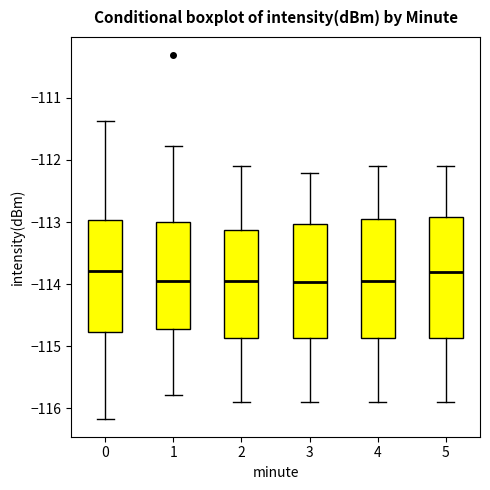

Reading left to right, transcribe this box plot: for each box, give where its median line is, the range the box spans, and where its two whiskers end, as read against the y-axis. The values are not printed on the chart, so give them approximately, as read against the axis.

0: median -113.8, box -114.8 to -113.0, whiskers -116.2 to -111.4
1: median -114.0, box -114.7 to -113.0, whiskers -115.8 to -111.8
2: median -113.9, box -114.9 to -113.1, whiskers -115.9 to -112.1
3: median -114.0, box -114.9 to -113.0, whiskers -115.9 to -112.2
4: median -113.9, box -114.9 to -112.9, whiskers -115.9 to -112.1
5: median -113.8, box -114.9 to -112.9, whiskers -115.9 to -112.1